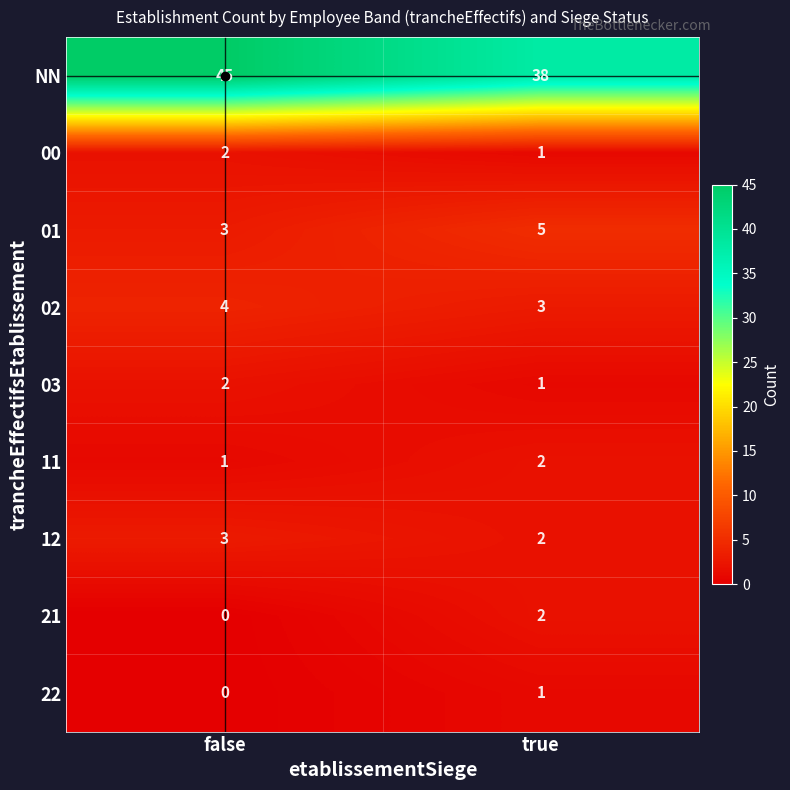

List the labels in order of 01 value, largest first.

true, false